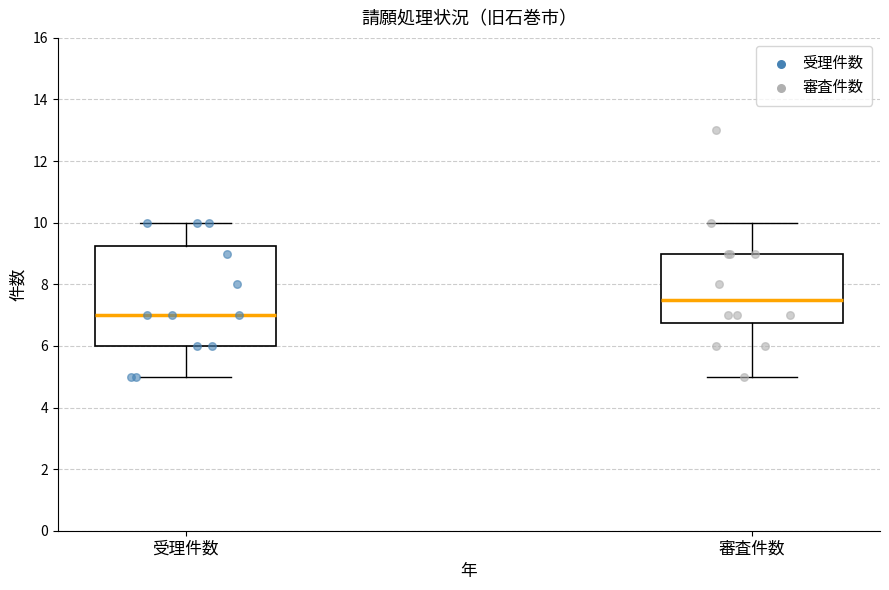

Reading left to right, transcribe this box plot: for each box, give where its median line is, the range the box spans, and where its two whiskers end, as read against the y-axis. The values are not printed on the chart, so give them approximately, as read against the axis.

受理件数: median 7.0, box 6.0 to 9.2, whiskers 5.0 to 10.0
審査件数: median 7.6, box 6.8 to 9.0, whiskers 5.0 to 10.0